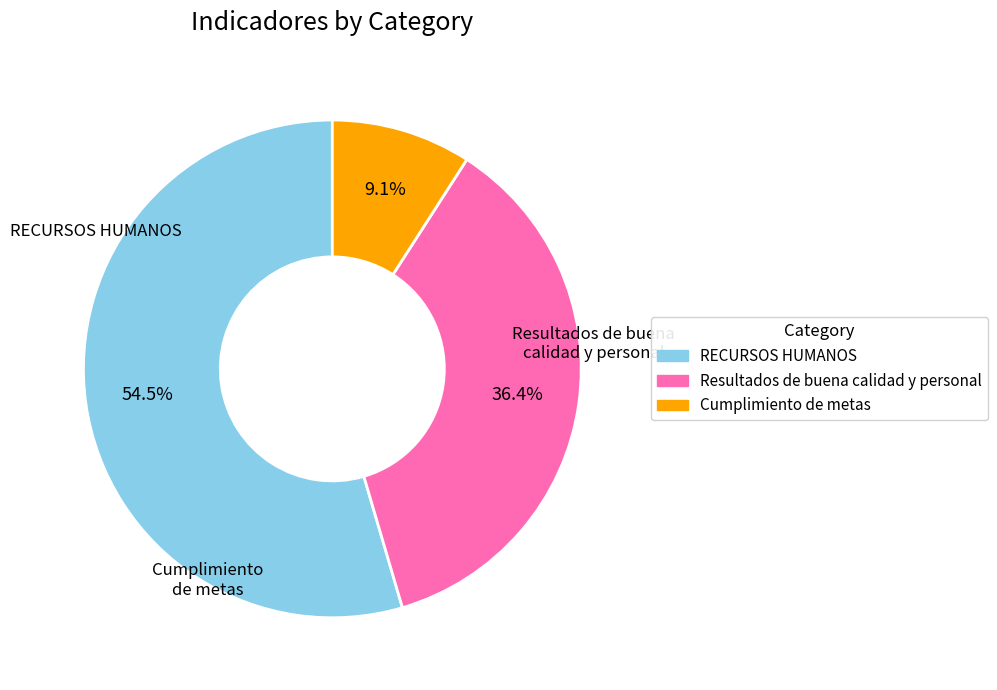

Approximately how many times larger is the value at RECURSOS HUMANOS compared to Resultados de buena calidad y personal?

1.5